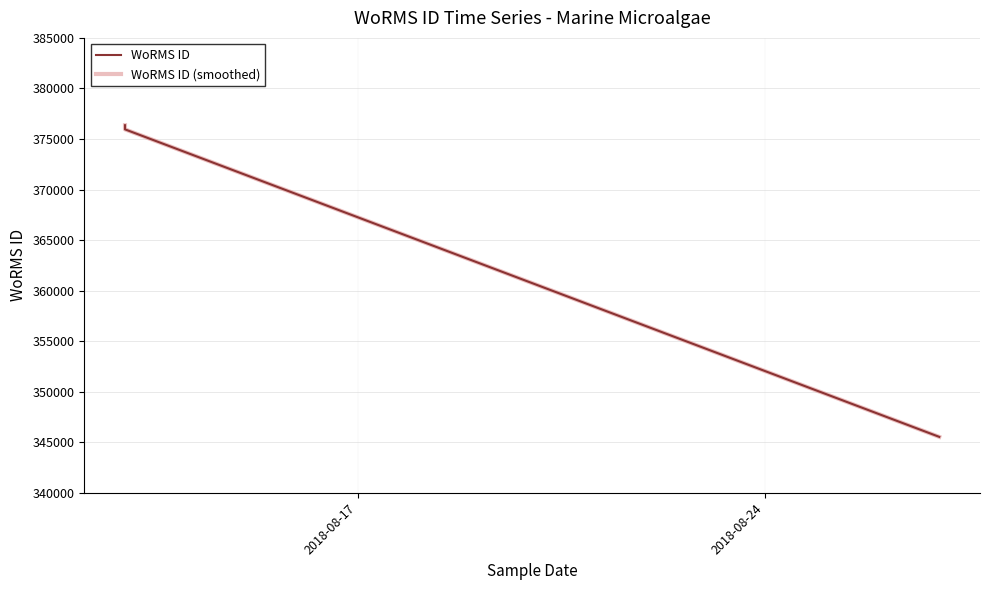

How many series are shown in this chart?

2